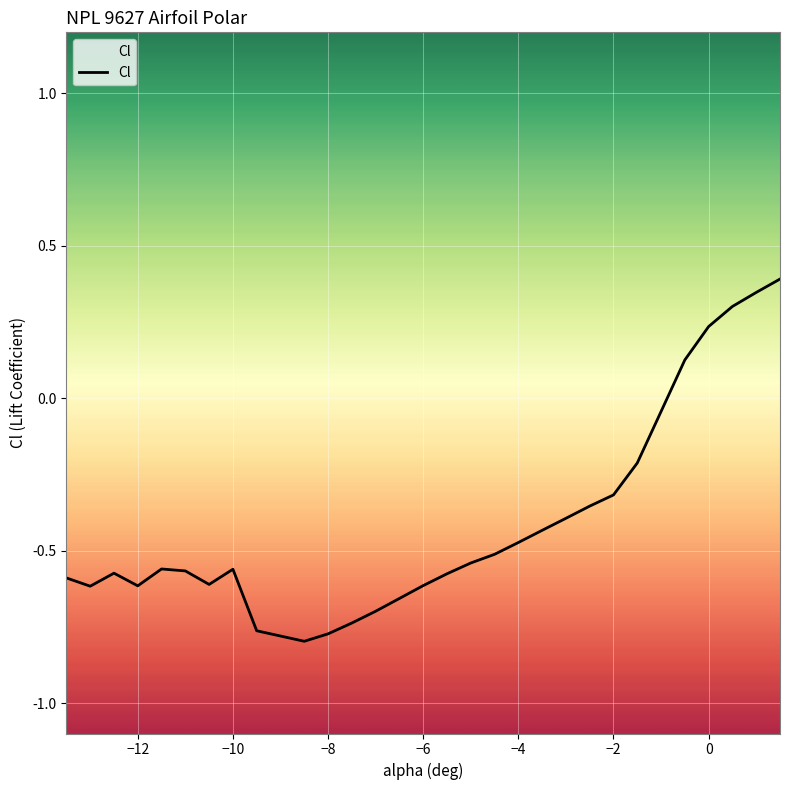

List the labels in order of value, largest first.

1.5, 1.0, 0.5, 0.0, -0.5, -1.0, -1.5, -2.0, -2.5, -3.0, -3.5, -4.0, -4.5, -5.0, -11.5, -10.0, -11.0, -12.5, -5.5, -13.5, -10.5, -6.0, -12.0, -13.0, -6.5, -7.0, -7.5, -9.5, -8.0, -8.5